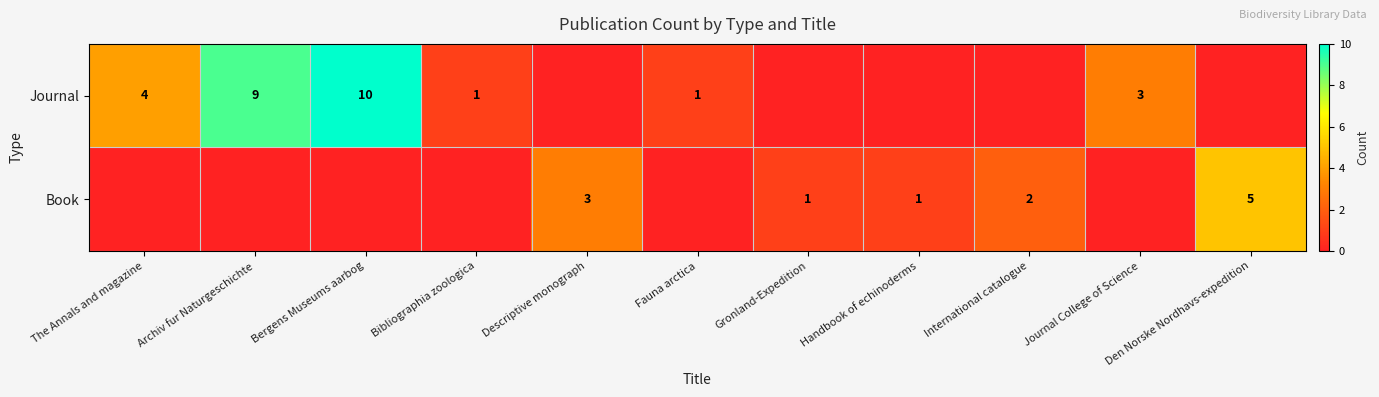

What is the sum of the Journal values at Fauna arctica and Journal College of Science?

4